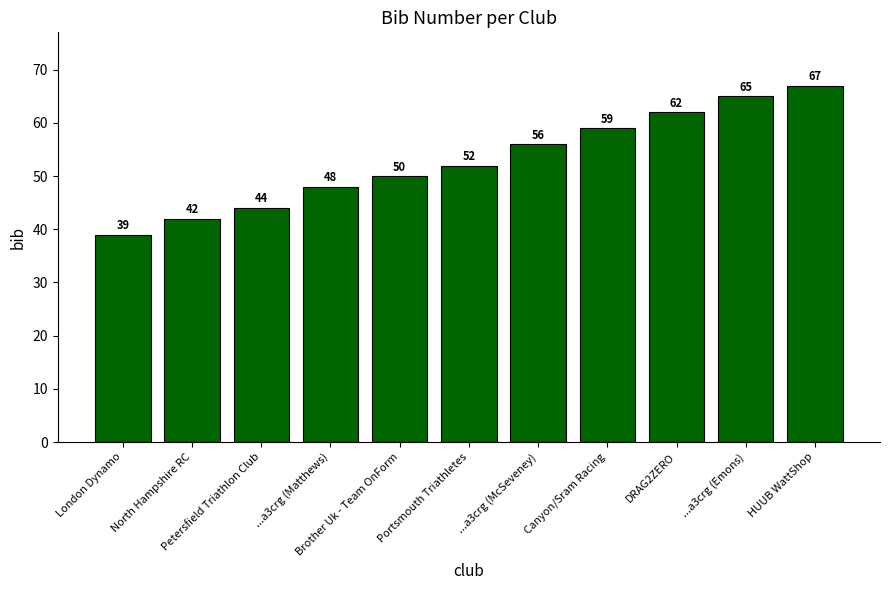

How many bars are there in total?

11